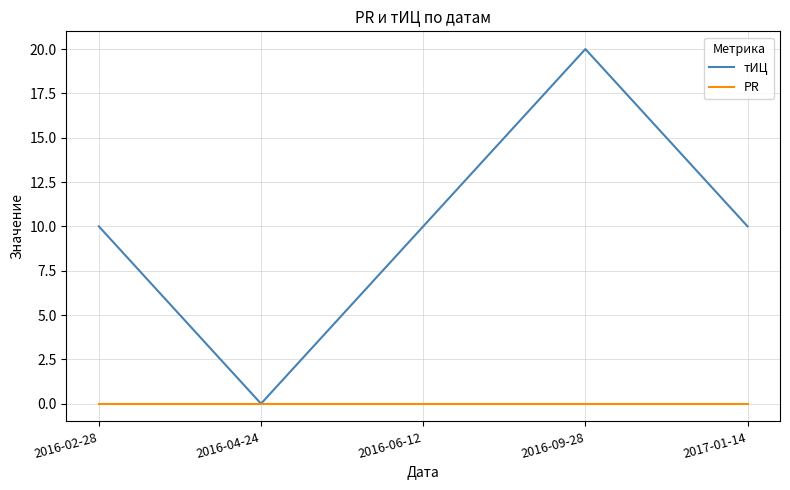

At which category does тИЦ reach its first local valley?

2016-04-24